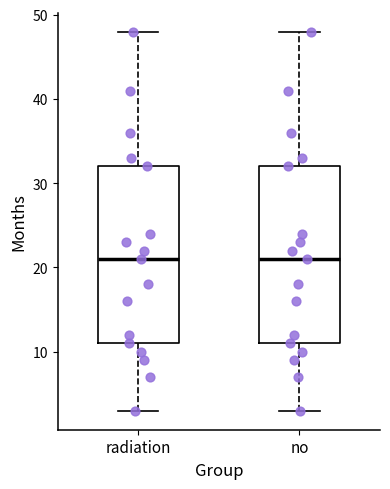

Reading left to right, transcribe this box plot: for each box, give where its median line is, the range the box spans, and where its two whiskers end, as read against the y-axis. The values are not printed on the chart, so give them approximately, as read against the axis.

radiation: median 21, box 11 to 32, whiskers 3 to 48
no: median 21, box 11 to 32, whiskers 3 to 48